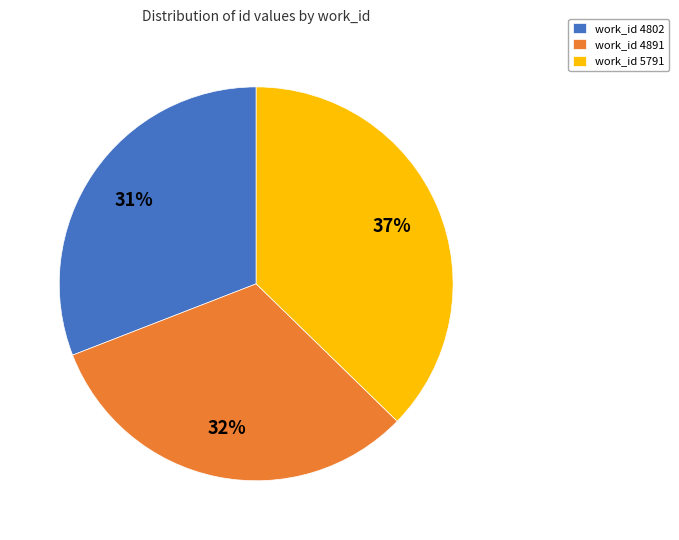

What is the smallest slice in the pie chart?

work_id 4802